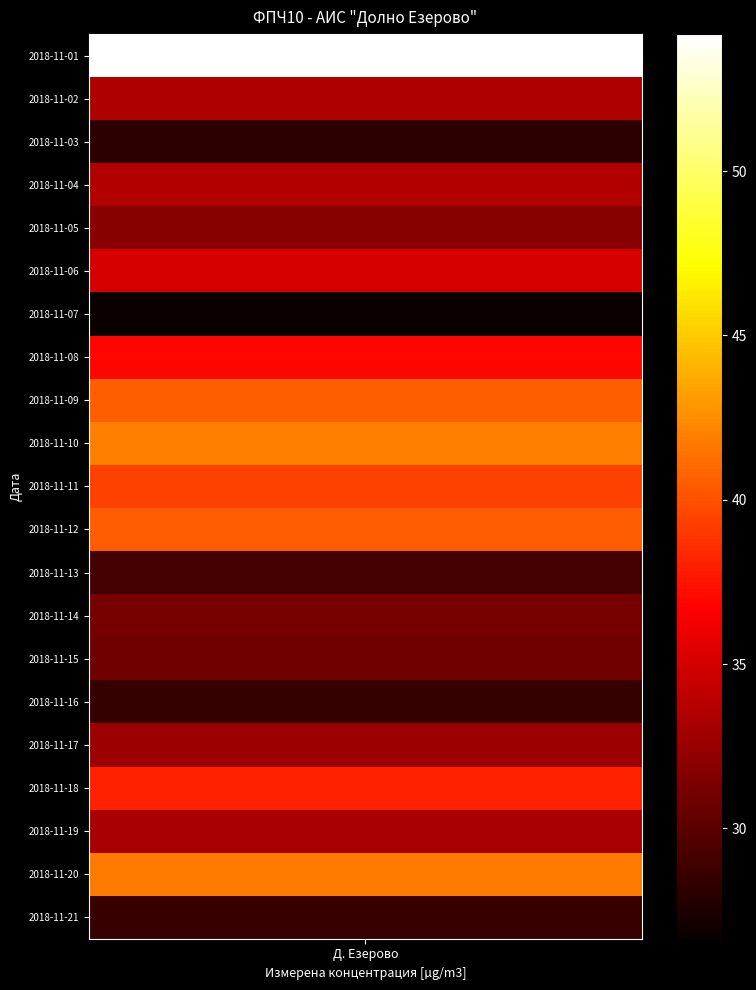

Rank the categories by value from highest to lowest.

2018-11-01, 2018-11-10, 2018-11-20, 2018-11-09, 2018-11-12, 2018-11-11, 2018-11-18, 2018-11-08, 2018-11-06, 2018-11-04, 2018-11-02, 2018-11-19, 2018-11-17, 2018-11-05, 2018-11-14, 2018-11-15, 2018-11-13, 2018-11-21, 2018-11-16, 2018-11-03, 2018-11-07